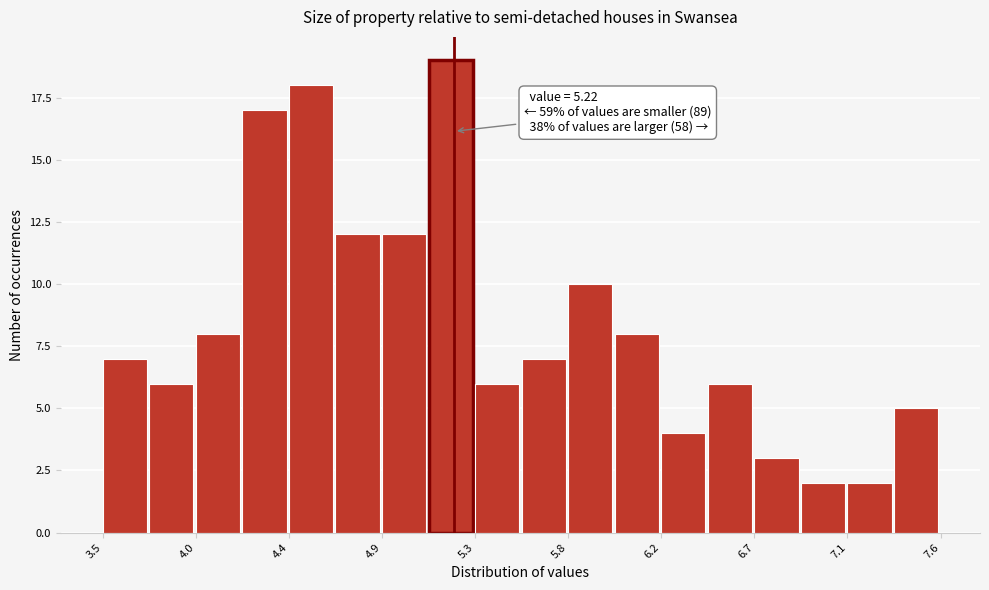

Which range on the x-axis has the tallest bar?

5.10 to 5.30